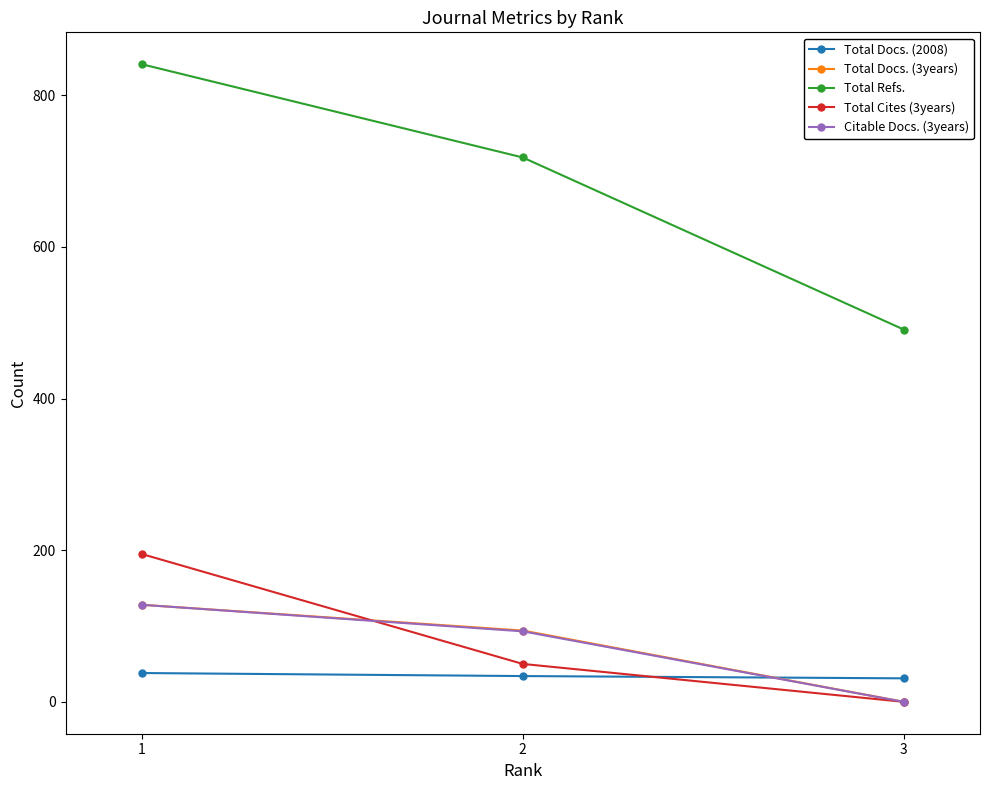

At which category is the sum across all series the highest?

1